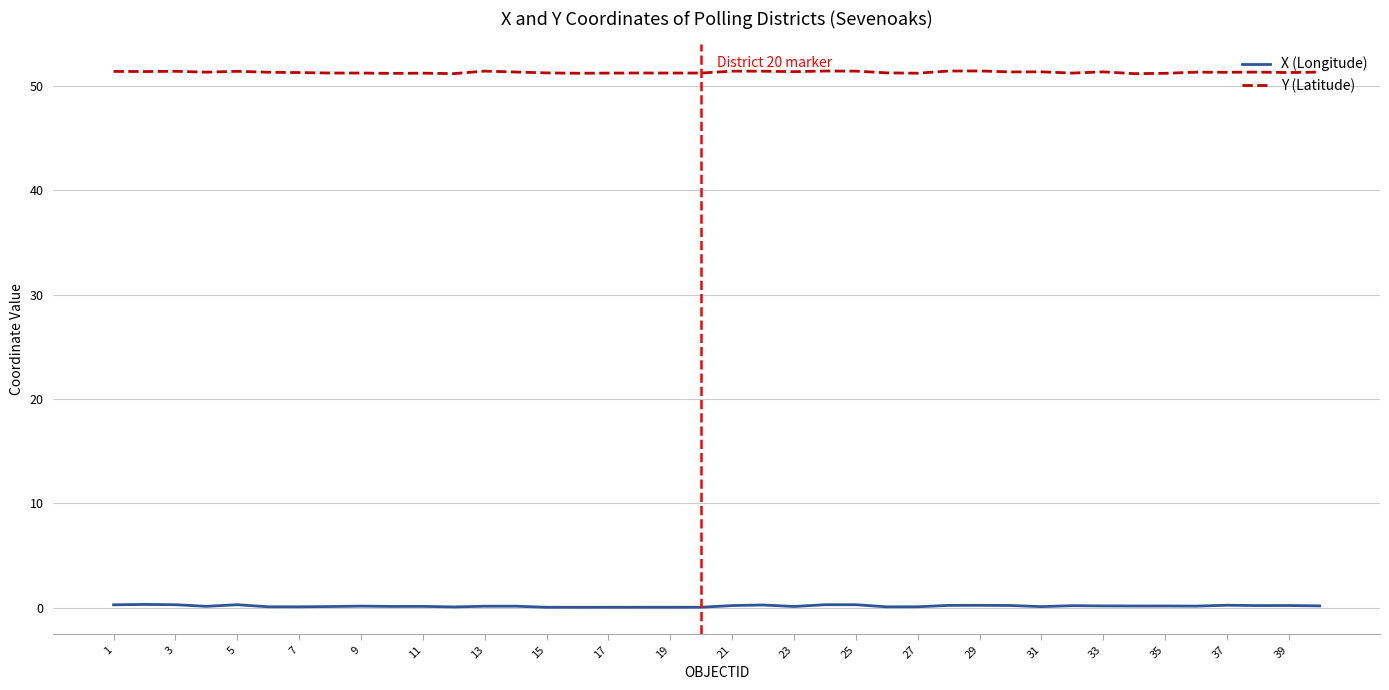

What is the maximum value for Y (Latitude)?

51.4